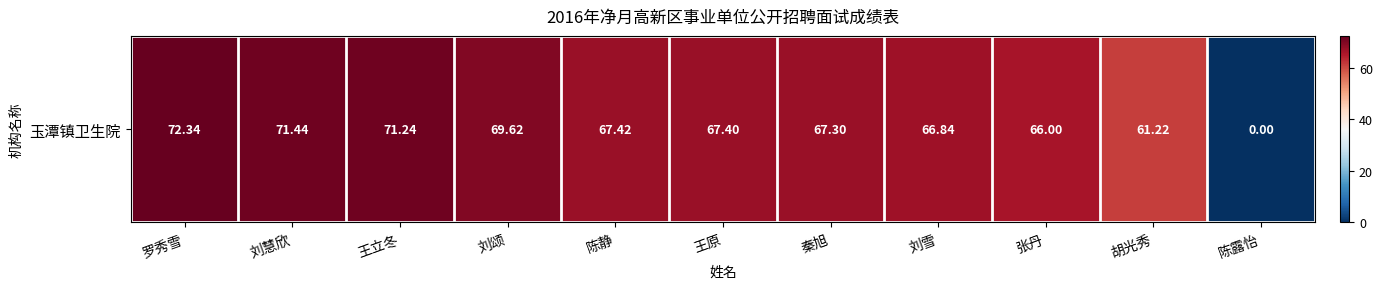

What is the change in value from 刘颂 to 胡光秀?

-8.4